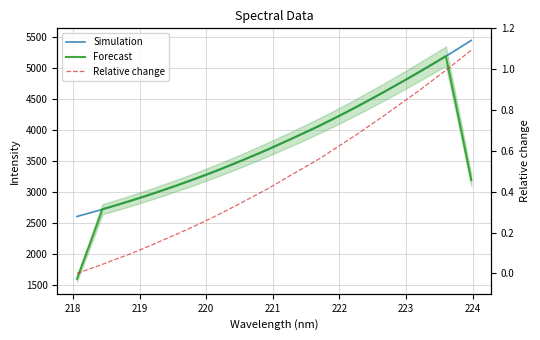

At how many categories does at least one series exceed 3745?

16